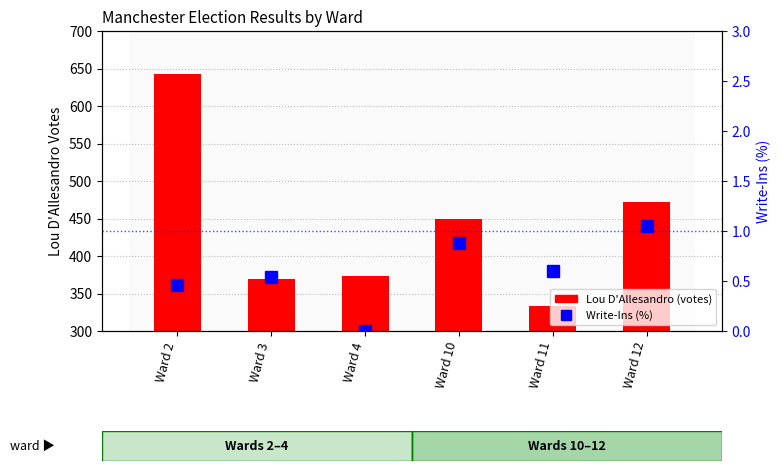

Does the chart contain stacked bars?

No